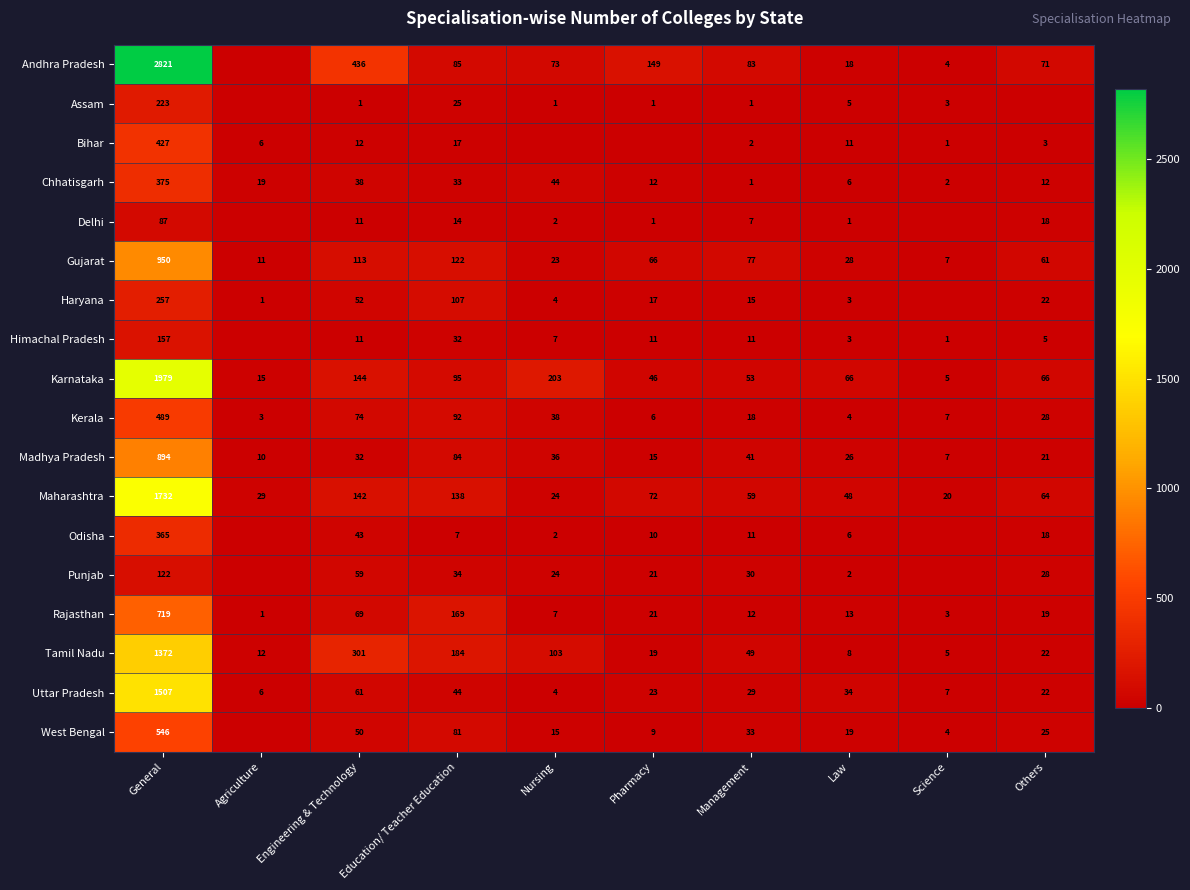

What is the difference between the highest and lowest values at Management?

82